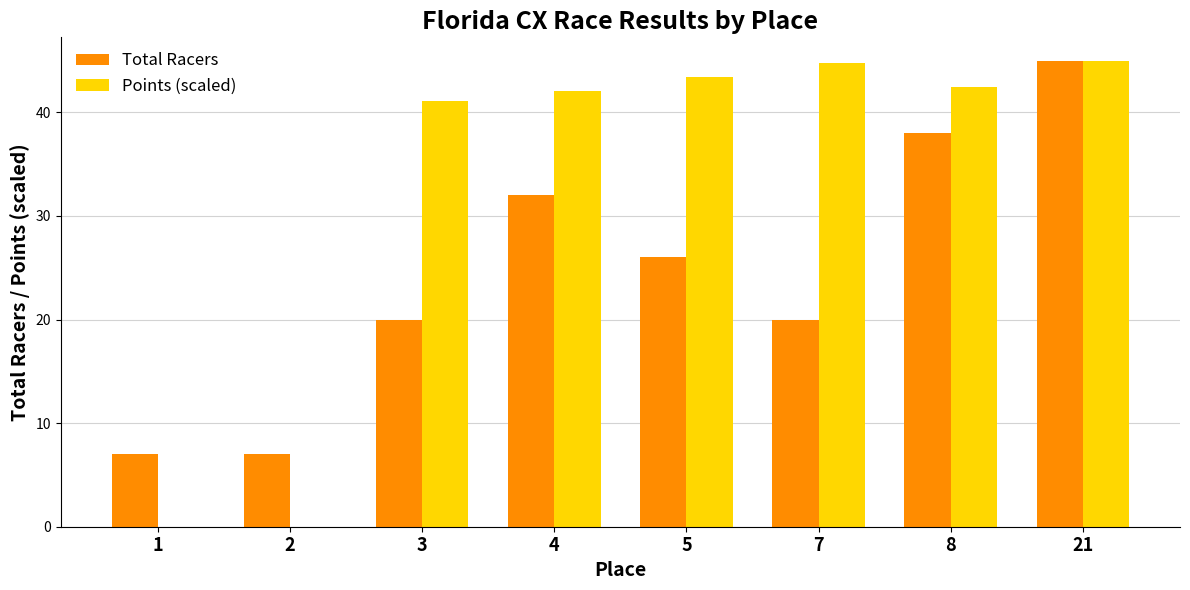

The Points (scaled) series shows 43.4 at 5. True or false?

True